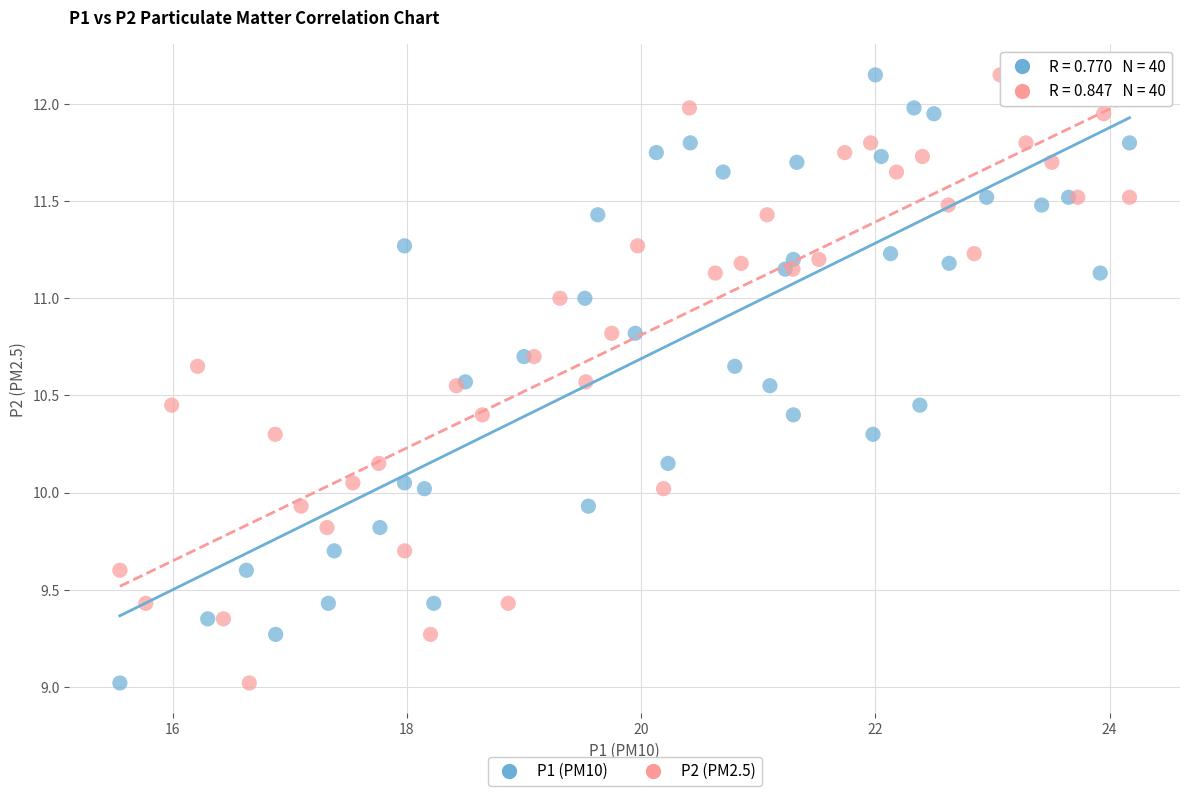

What are all the series names shown in the legend?

P1 (PM10), P2 (PM2.5)